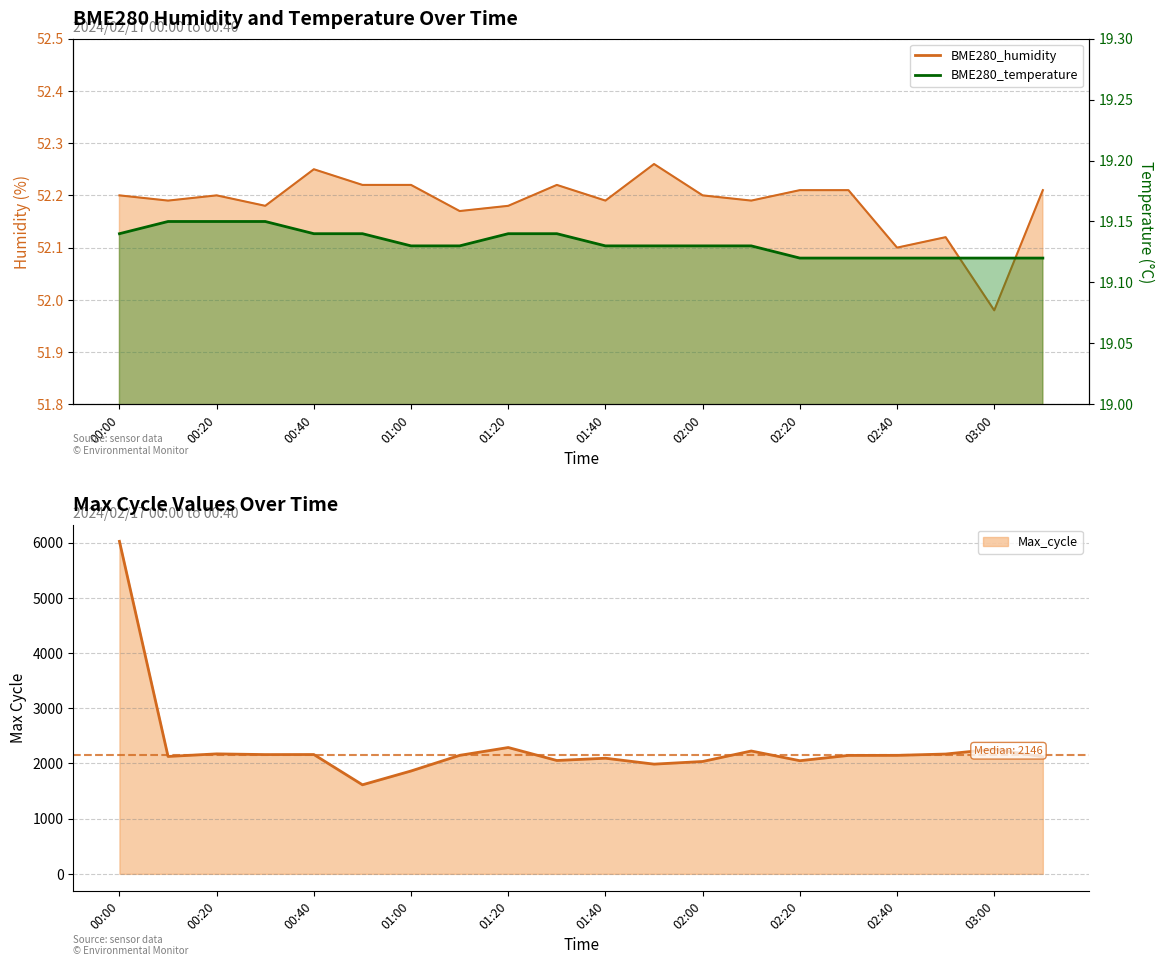

True or false: BME280_humidity and BME280_temperature intersect in this chart.

False